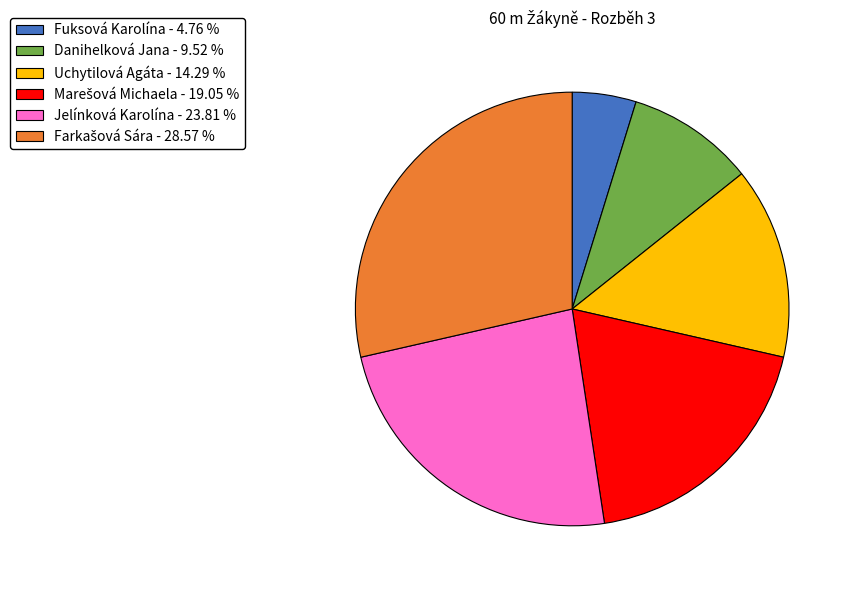

Is the sum of Uchytilová Agáta - 14.29 % and Fuksová Karolína - 4.76 % greater than half?

No